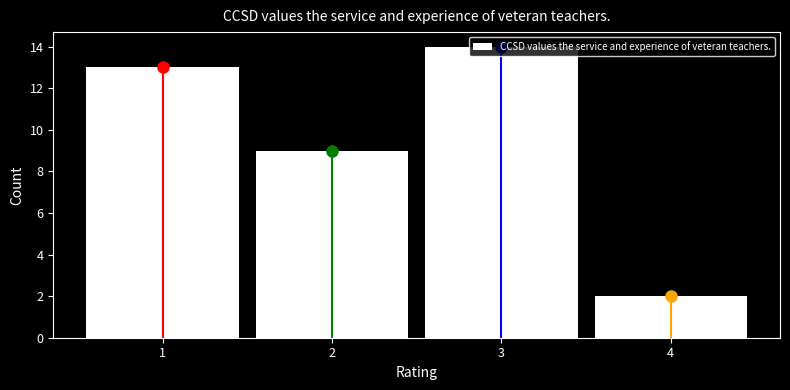

How tall is the bar that spans 3.5 to 4.5 on the x-axis? The values are not printed on the chart, so give them approximately, as read against the axis.

2